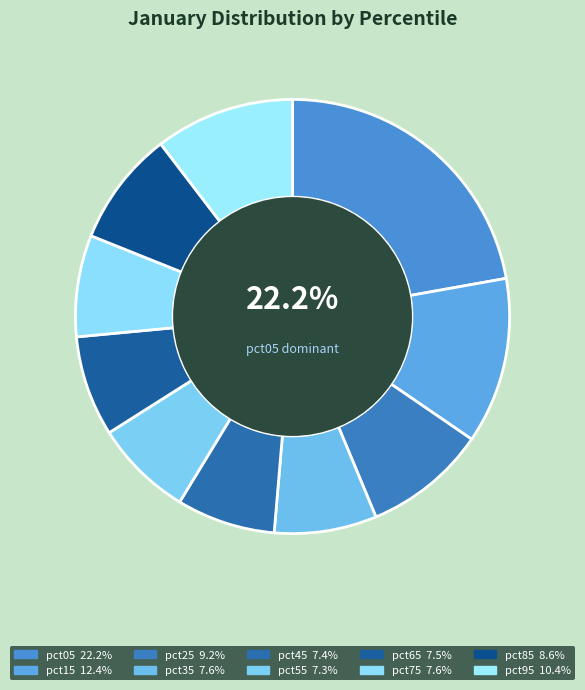

Rank the categories by value from lowest to highest.

pct55, pct45, pct65, pct75, pct35, pct85, pct25, pct95, pct15, pct05